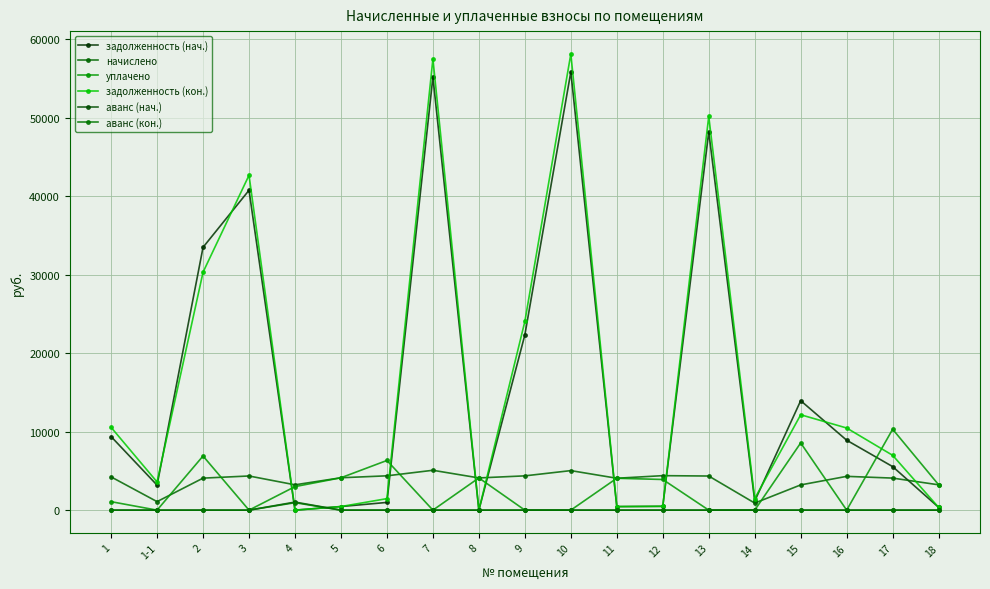

Which label corresponds to the largest value in the chart?

10